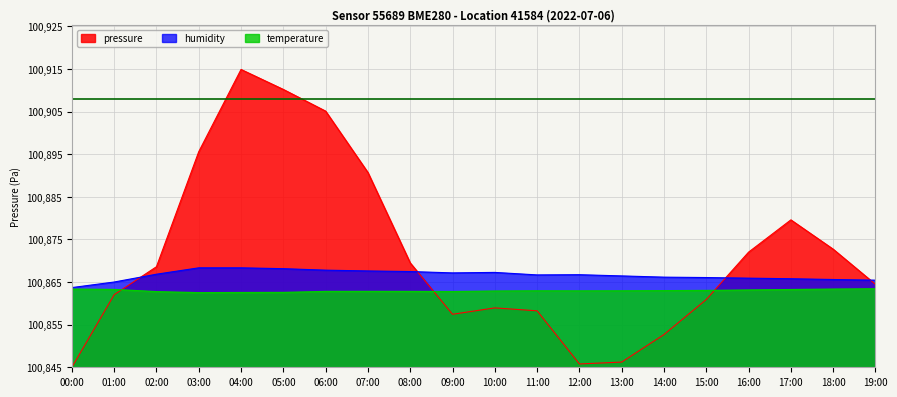

How many values in the pressure series are below 23?

10